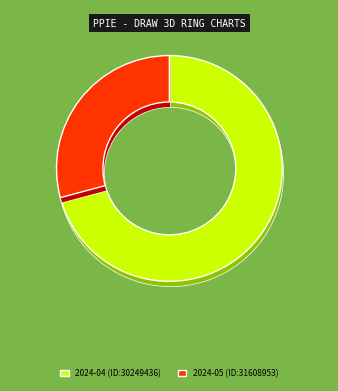

How many slices are in this pie chart?

2